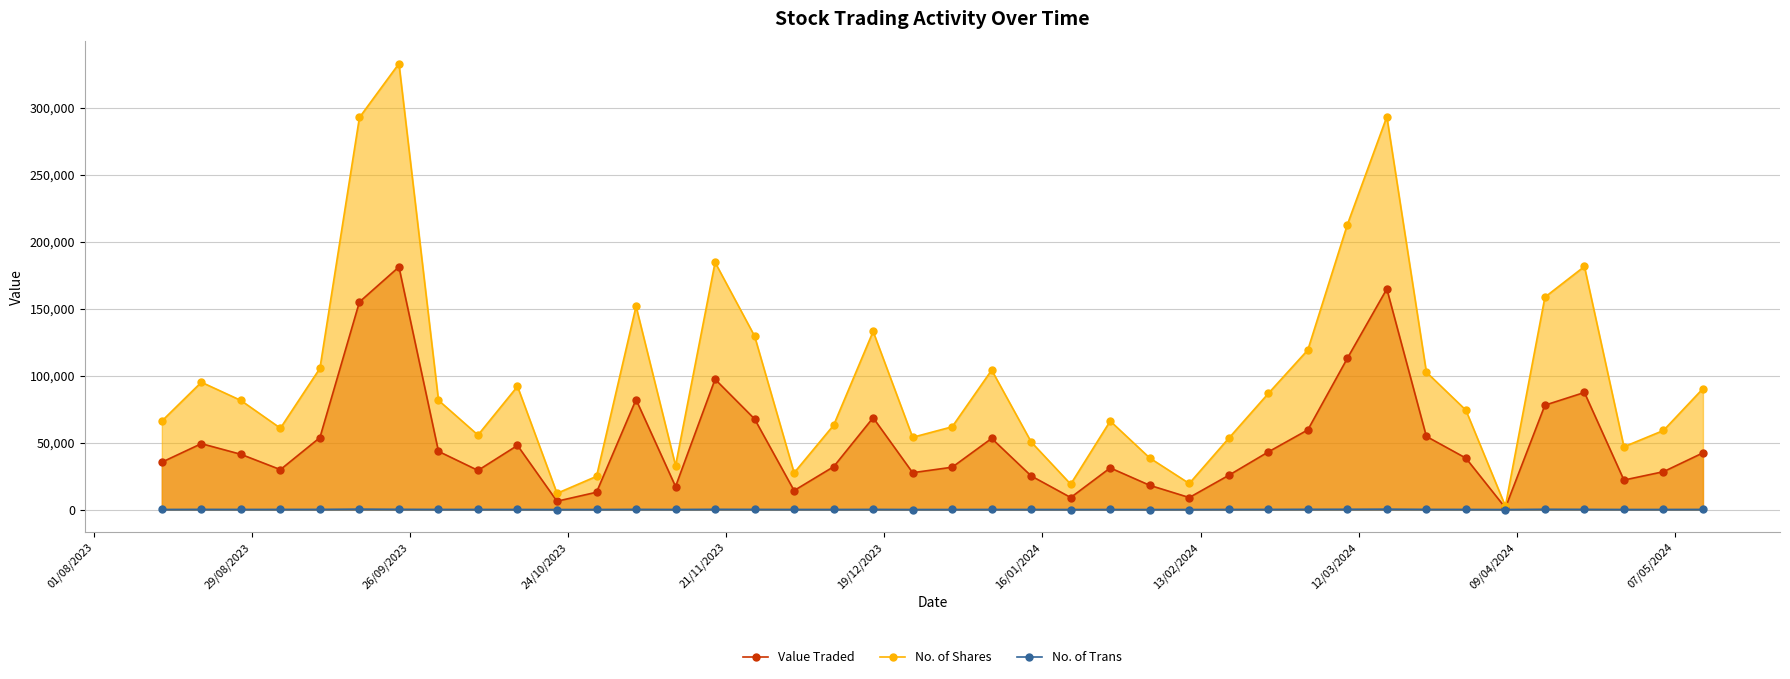

Does the chart display data point markers on the line(s)?

Yes